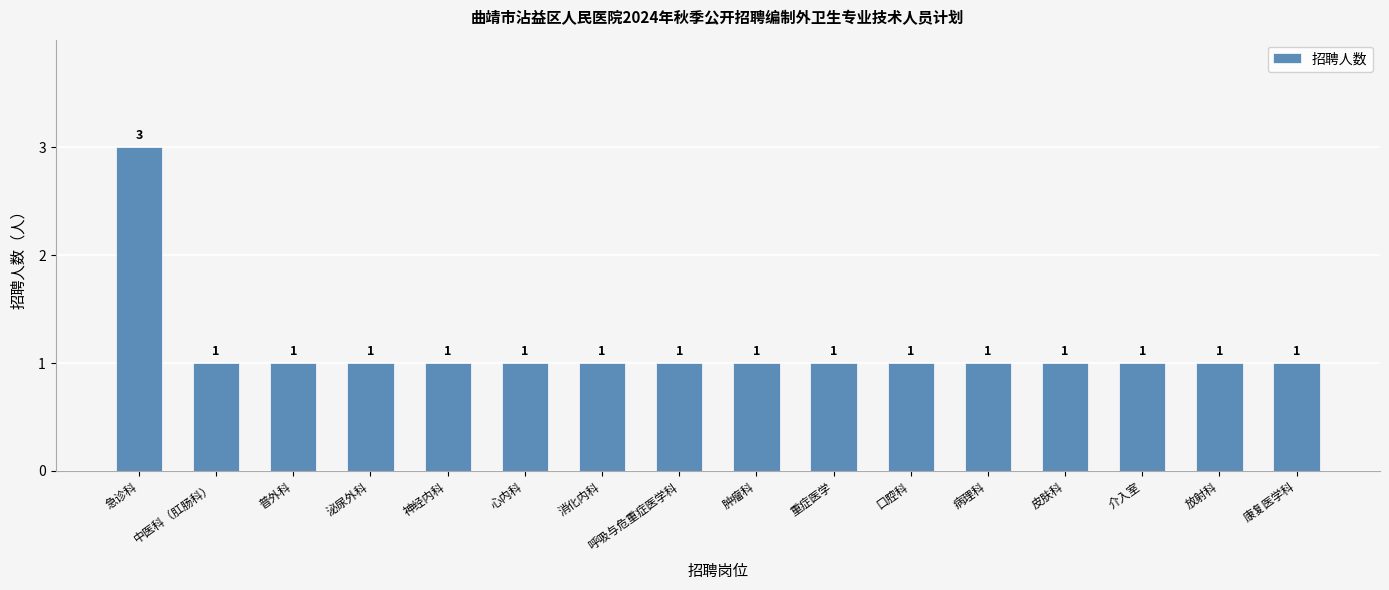

What is the approximate value at 口腔科?

1